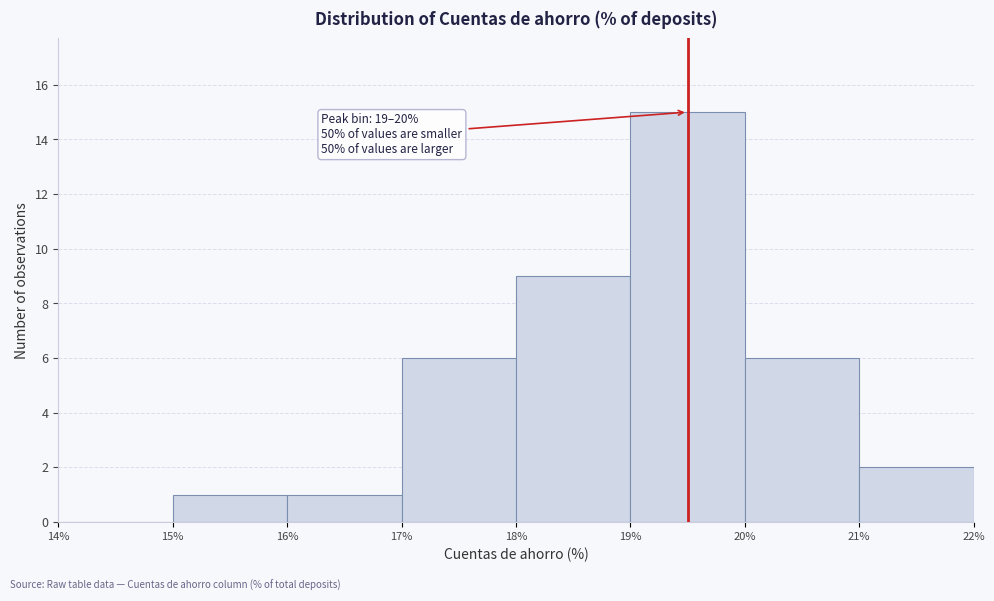

Which range on the x-axis has the tallest bar?

19% to 20%